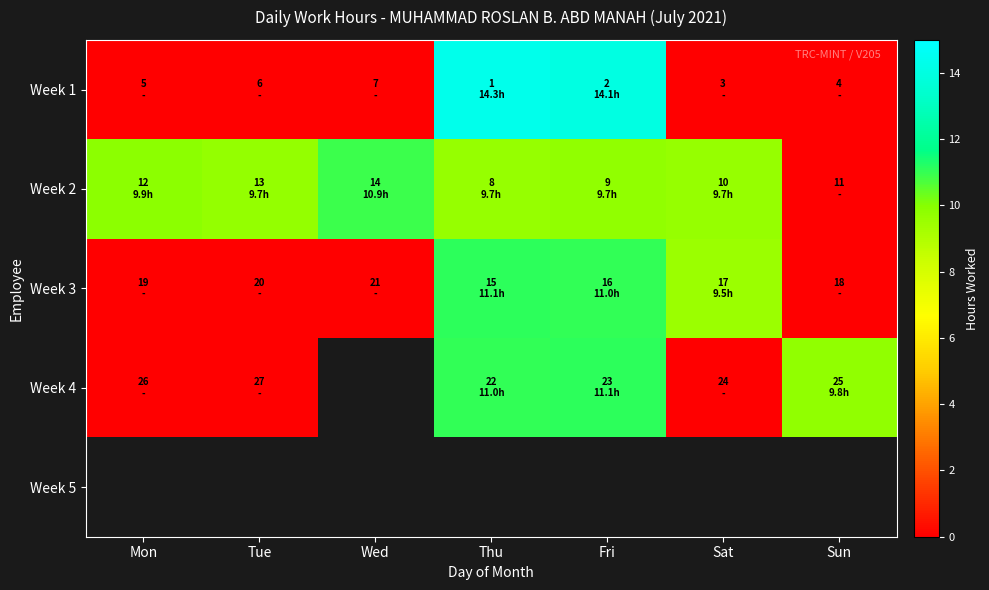

Which category has the lowest value in the Week 5 series?

Mon